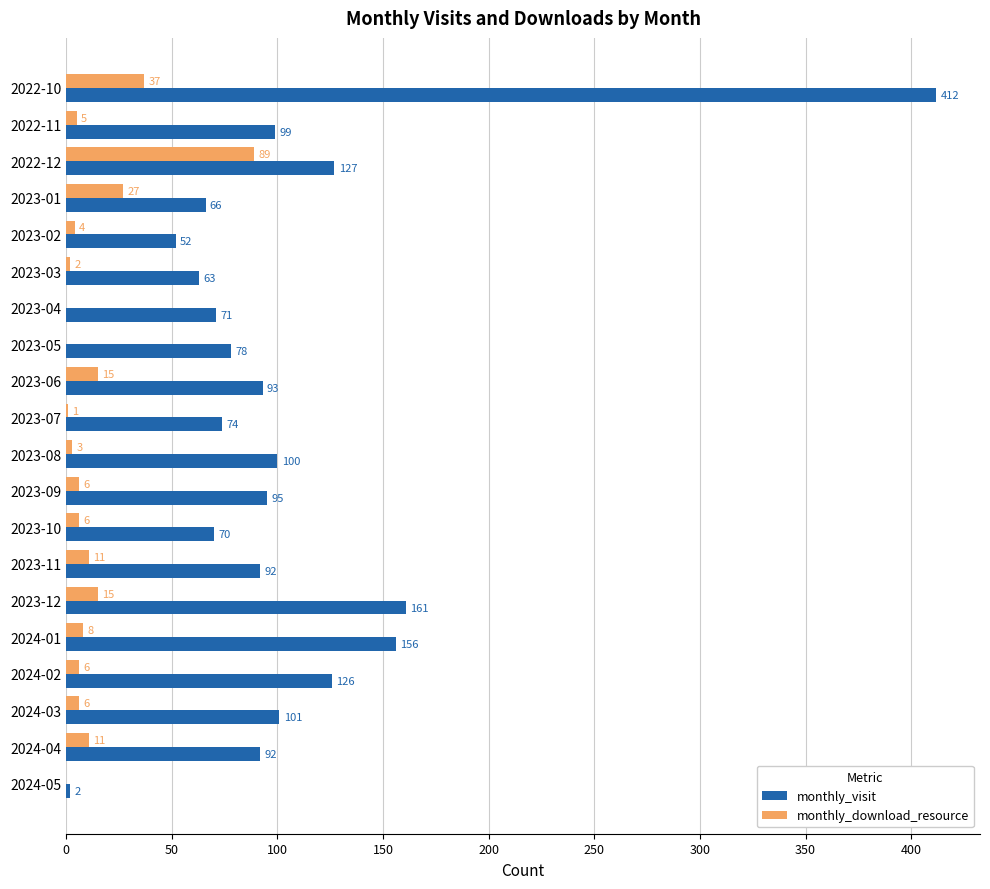

True or false: monthly_visit has a value of 110 at 2023-03.

False